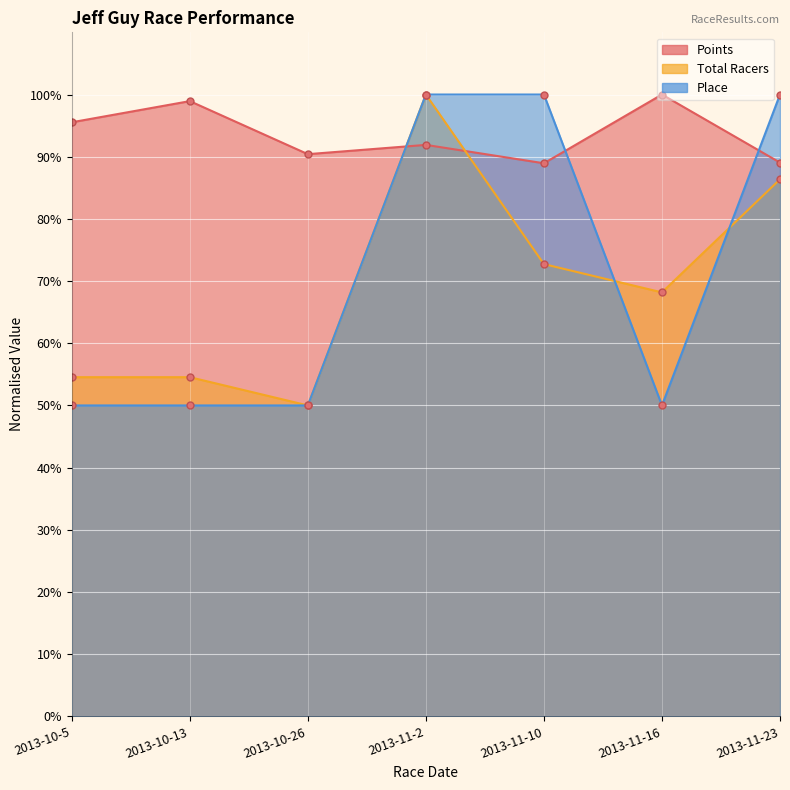

What is the difference between the maximum and minimum values in the Points series?

11.1